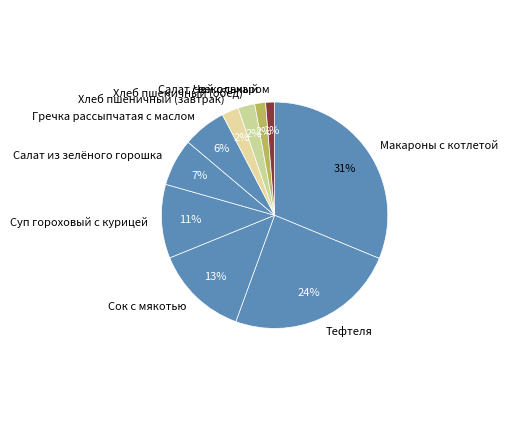

How many slices are in this pie chart?

10